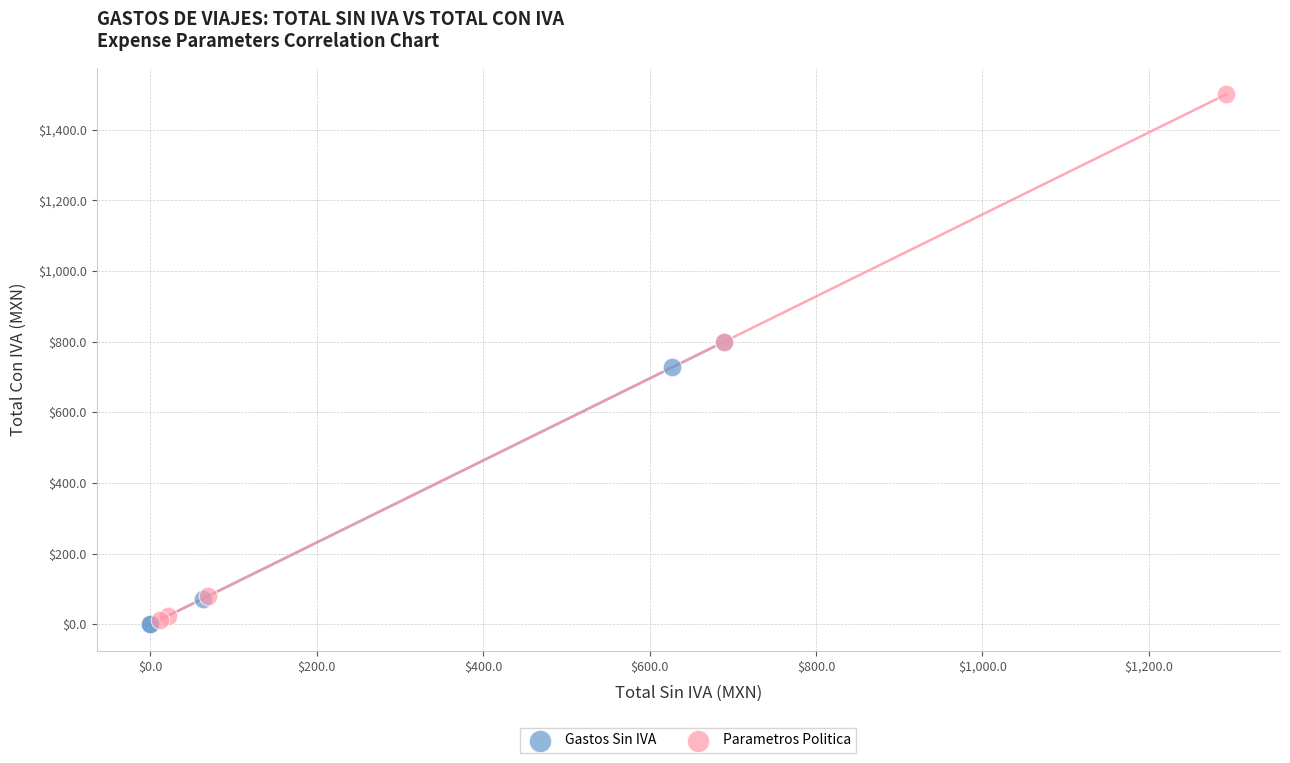

Which series has the largest Y range (max minus min)?

Parametros Politica